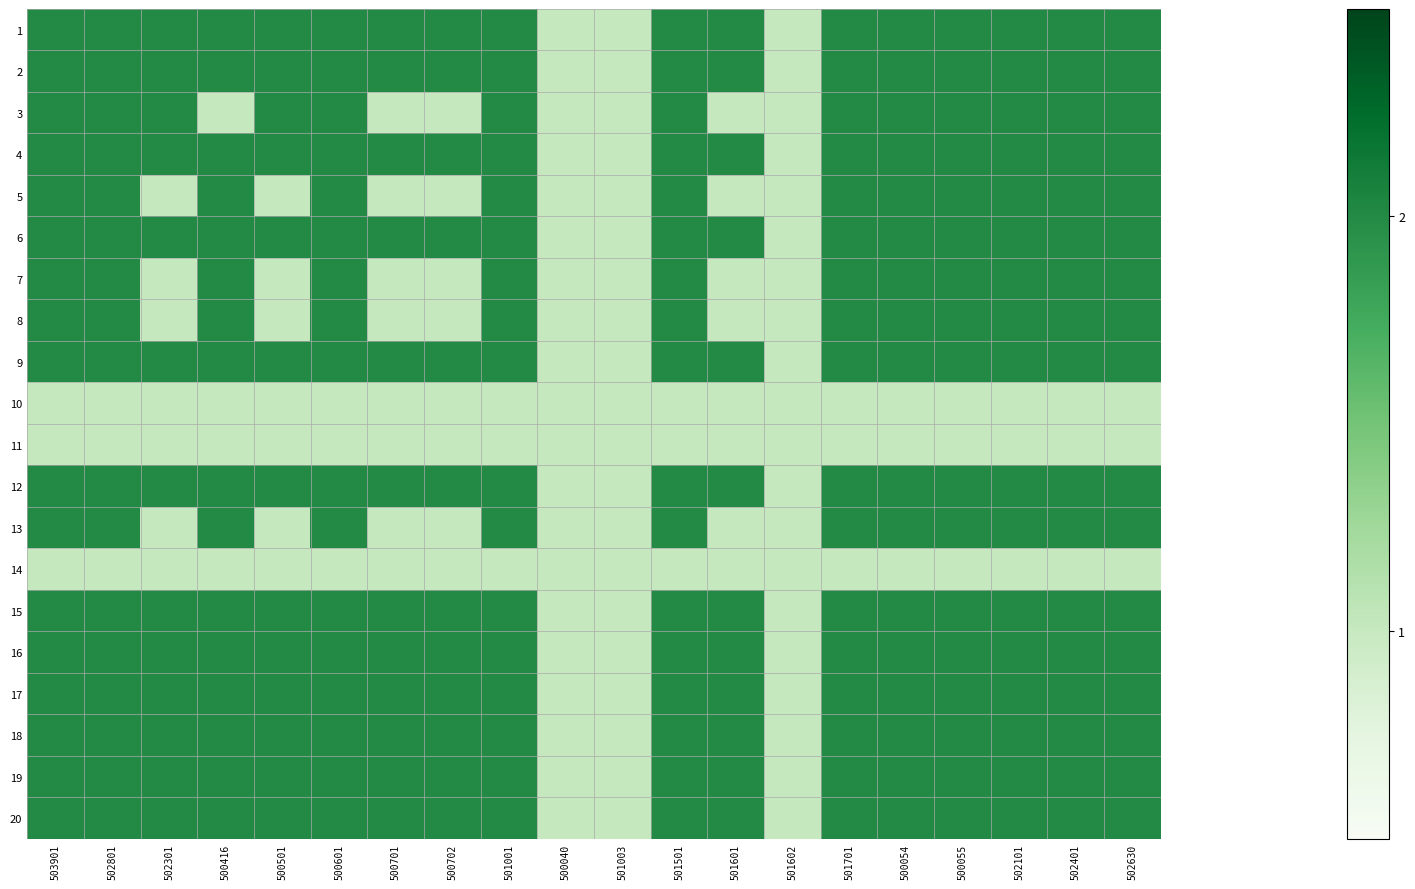

What is the spread (max minus min) of values at 502801?

1